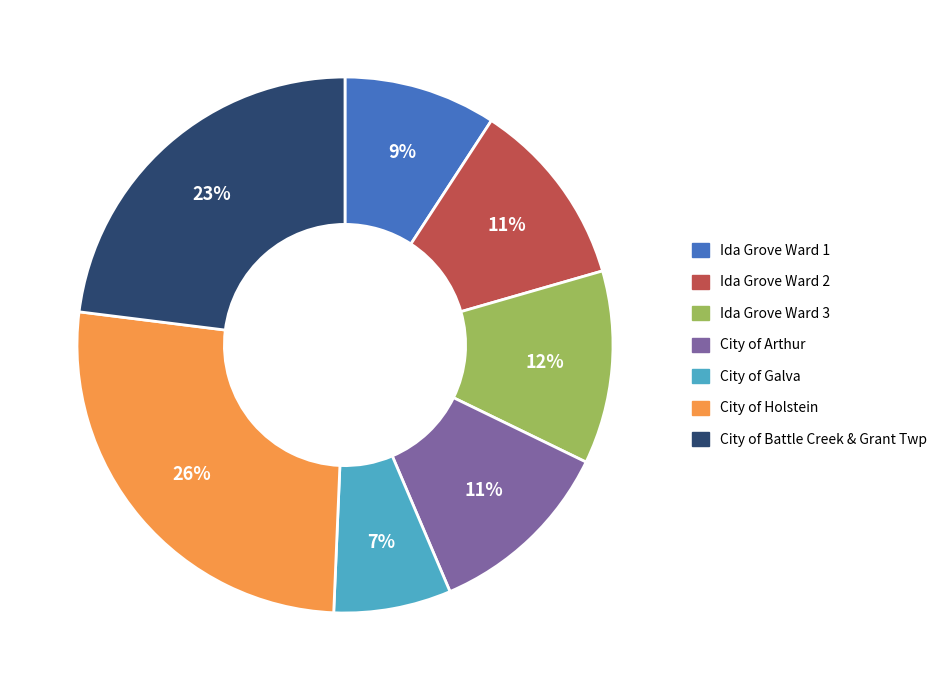

What is the ratio of the value at Ida Grove Ward 1 to the value at Ida Grove Ward 2?

0.8